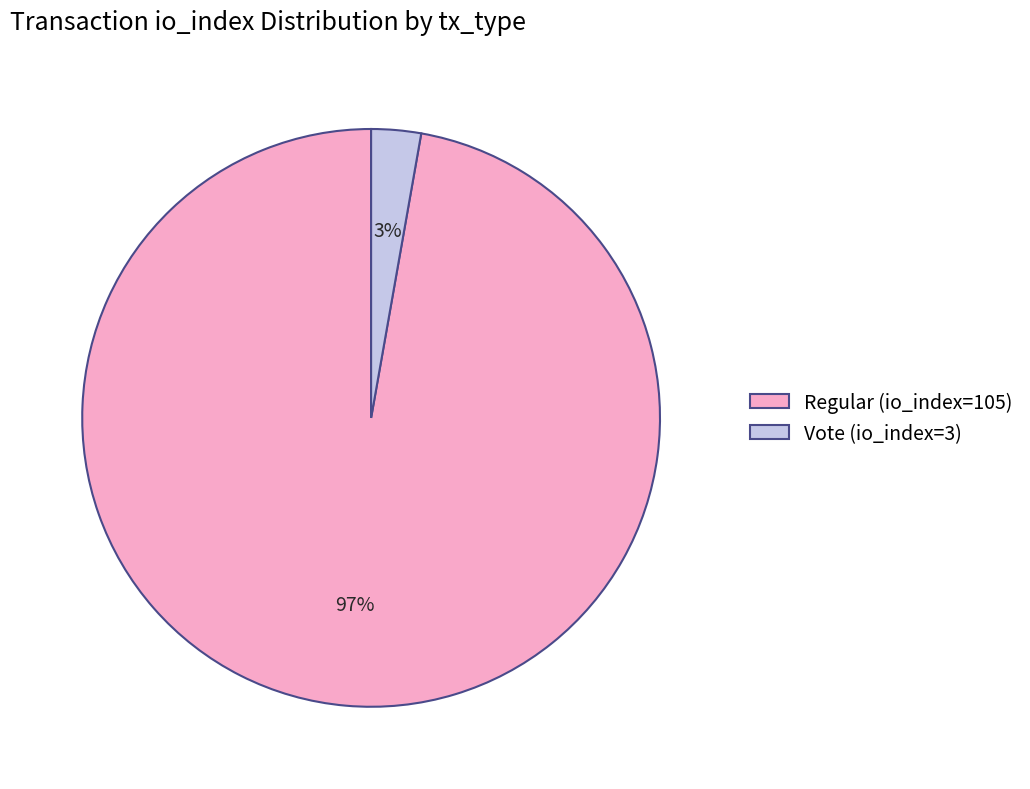

Is it true that Regular (io_index=105) is 97% of the pie?

True